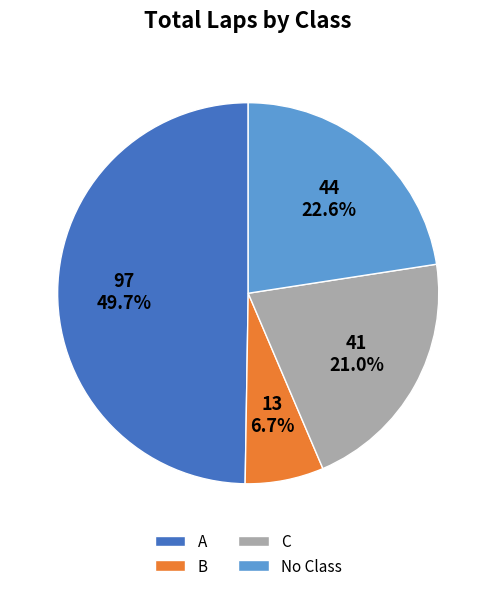

Which category has the smallest portion of the pie?

B